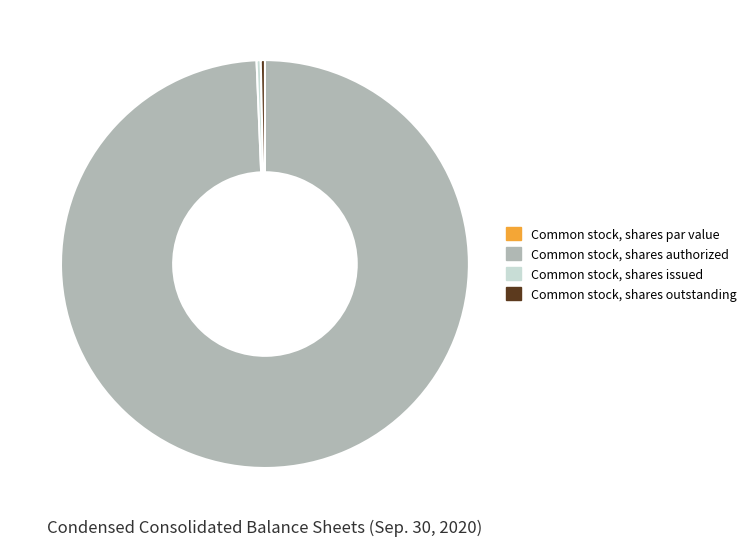

Is there any slice that represents more than half of the pie?

Yes